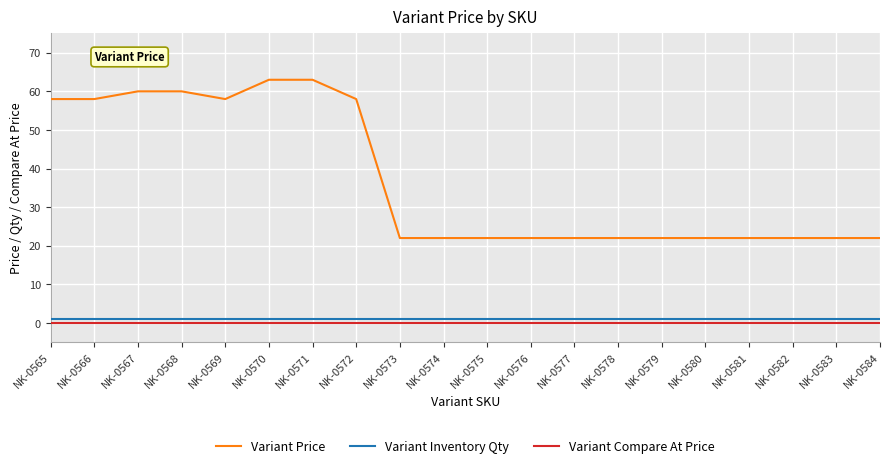

True or false: Variant Price and Variant Compare At Price intersect in this chart.

False